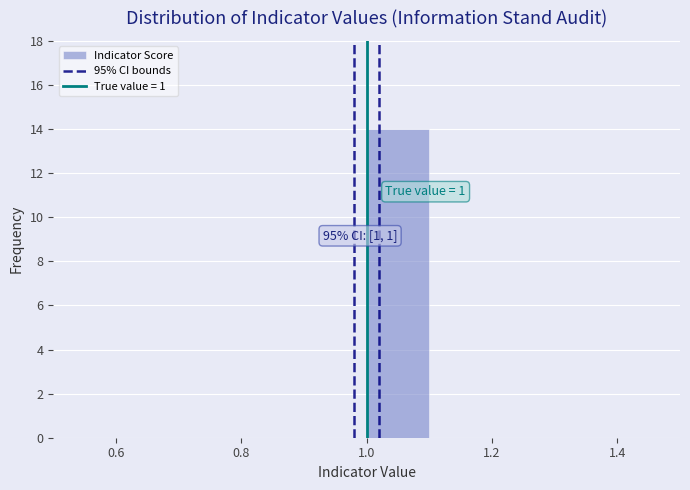

Which range on the x-axis has the tallest bar?

1.0 to 1.1